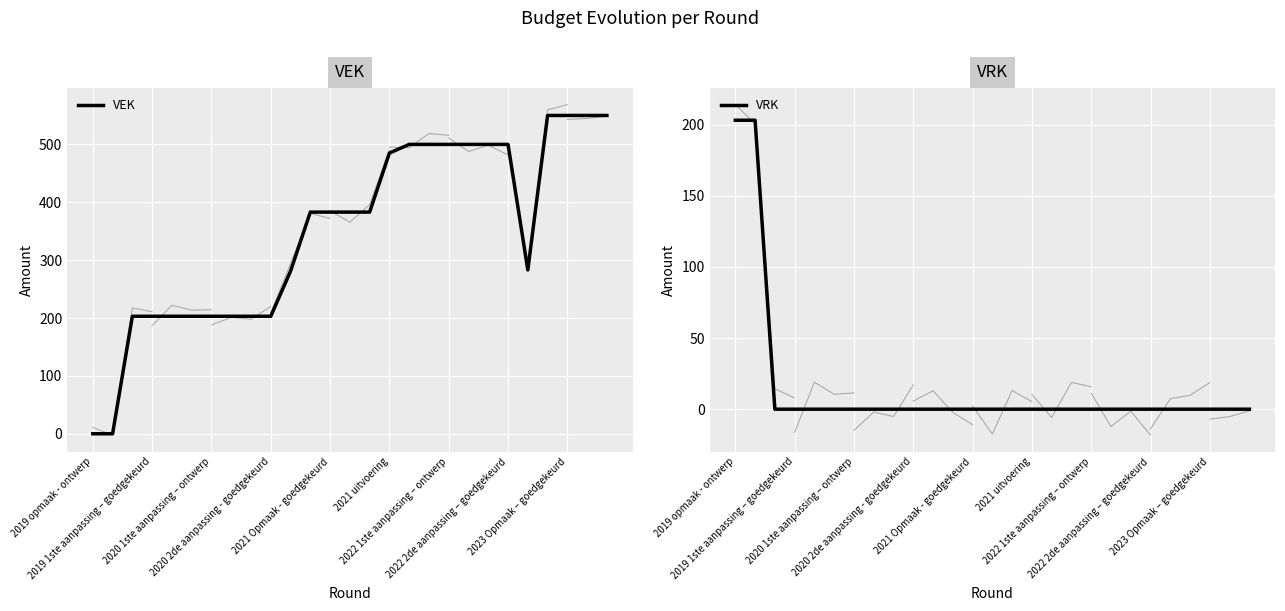

What is the approximate value of VEK at 25, to the nearest 50?

550